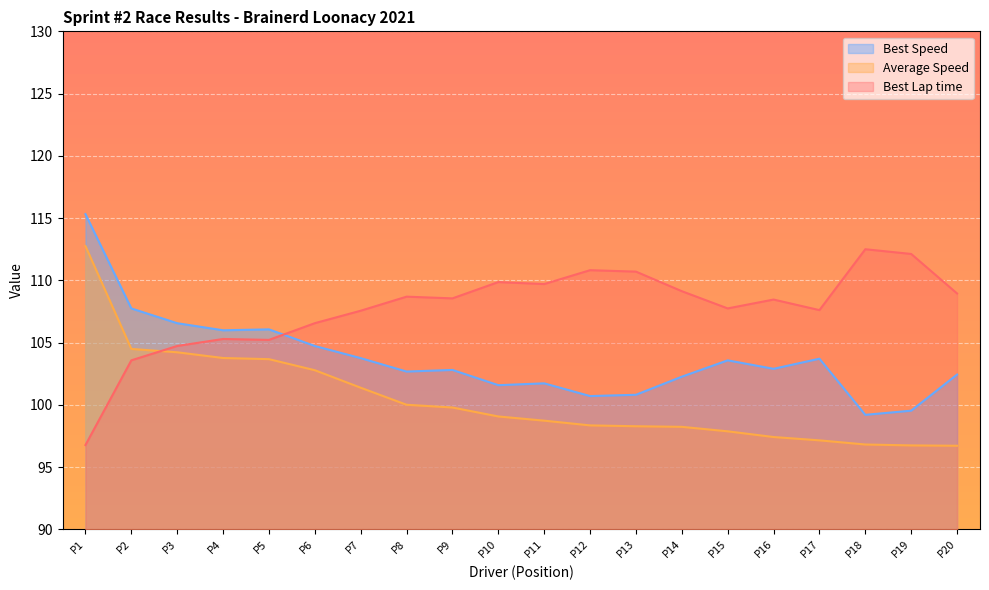

What is the difference between the Best Speed values at P3 and P17?

2.9